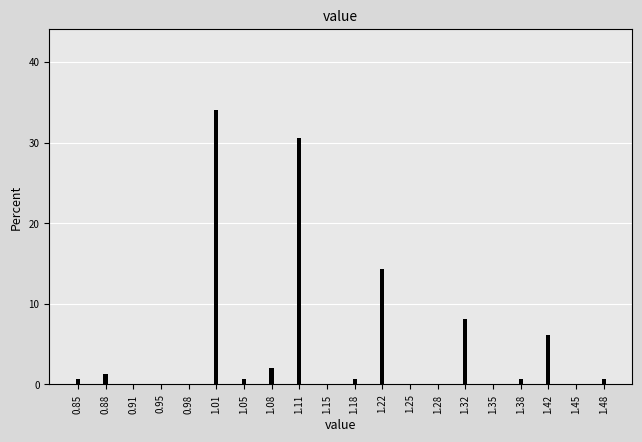

Reading right to left, what are all the values shown in this chart?

1.48=0.7	1.45=0.0	1.42=6.1	1.38=0.7	1.35=0.0	1.32=8.2	1.28=0.0	1.25=0.0	1.22=14.3	1.18=0.7	1.15=0.0	1.11=30.6	1.08=2.0	1.05=0.7	1.01=34.0	0.98=0.0	0.95=0.0	0.91=0.0	0.88=1.4	0.85=0.7